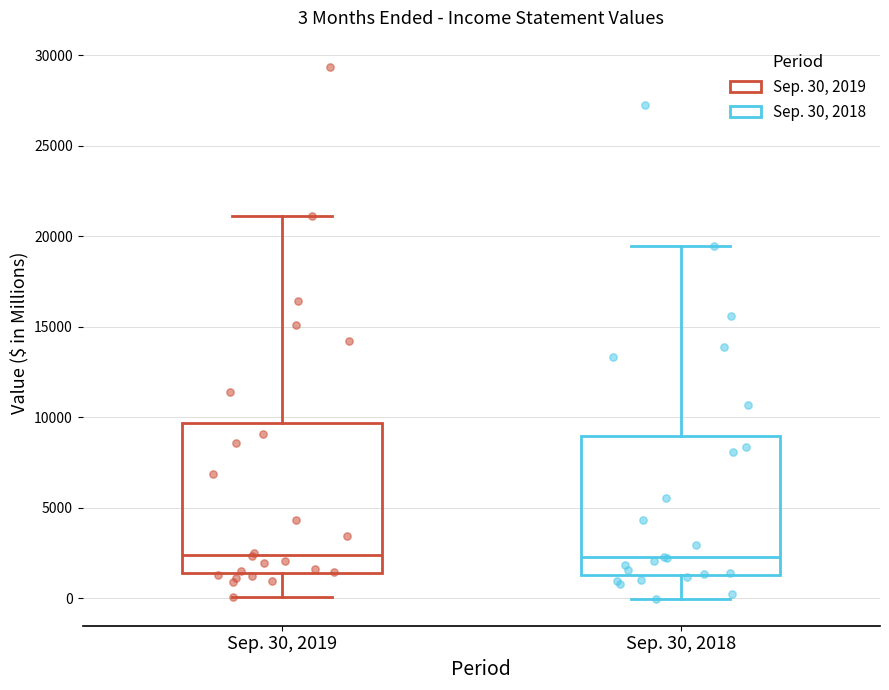

Which box is the tallest, from its lower edge to its upper edge?

Sep. 30, 2019